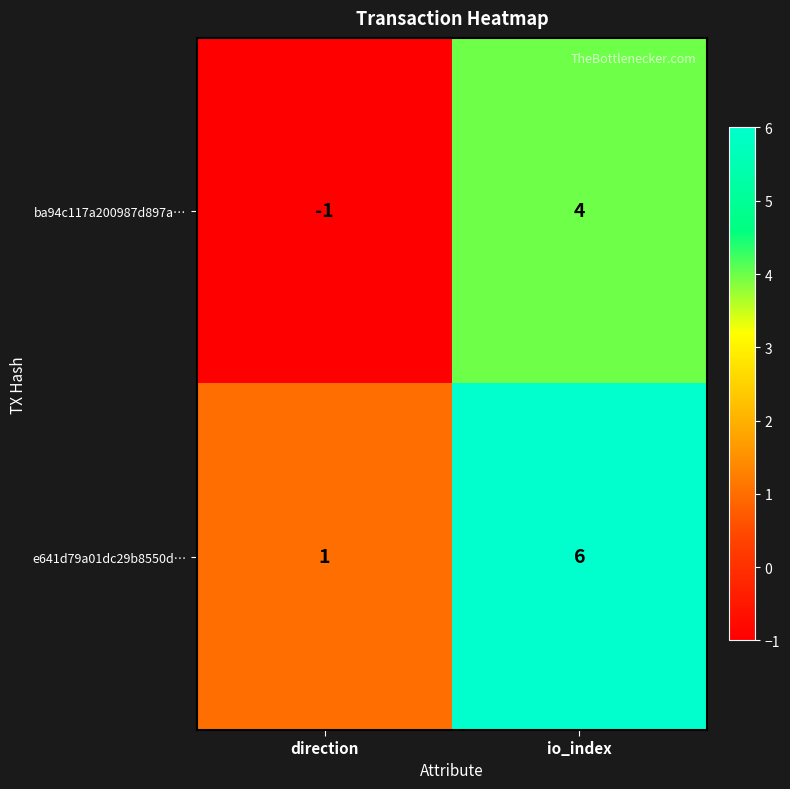

At which category is the sum across all series the highest?

io_index